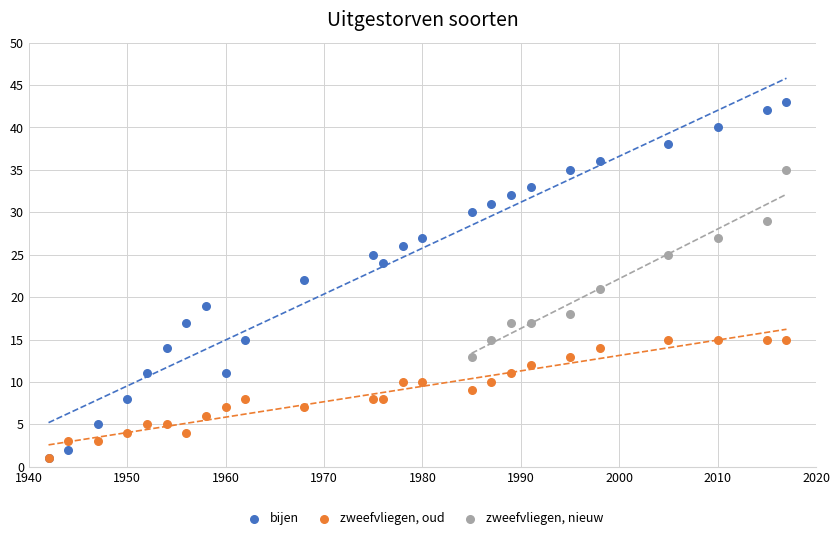

Which series has the widest spread of Y values?

bijen